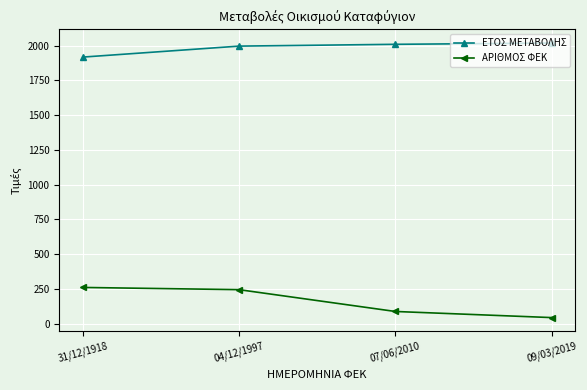

Is it true that ΕΤΟΣ ΜΕΤΑΒΟΛΗΣ equals 3590 at 09/03/2019?

False